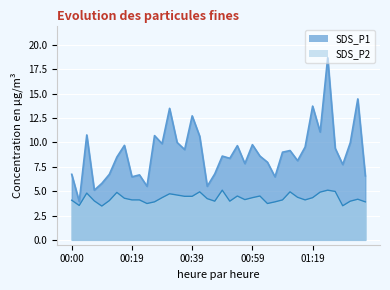

Is it true that SDS_P2 equals 5.9 at 00:24?

False